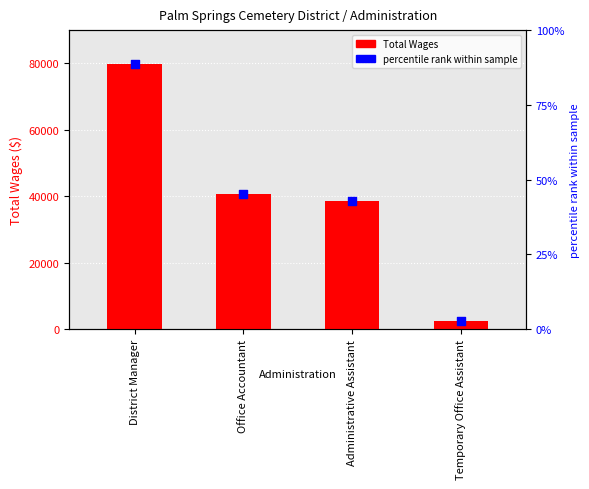

Which series reaches the maximum Y coordinate?

Total Wages